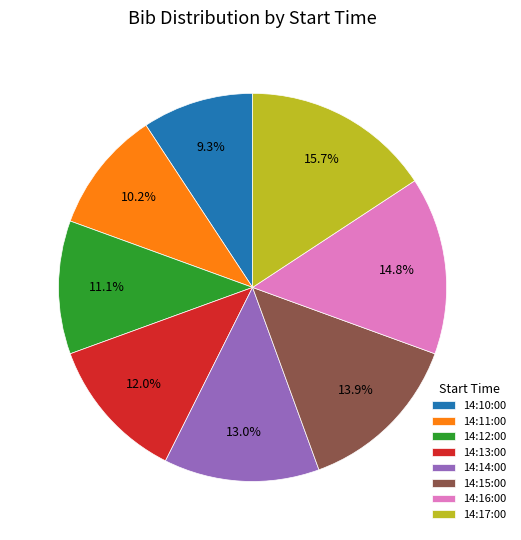

Does 14:11:00 account for over 50% of the chart?

No